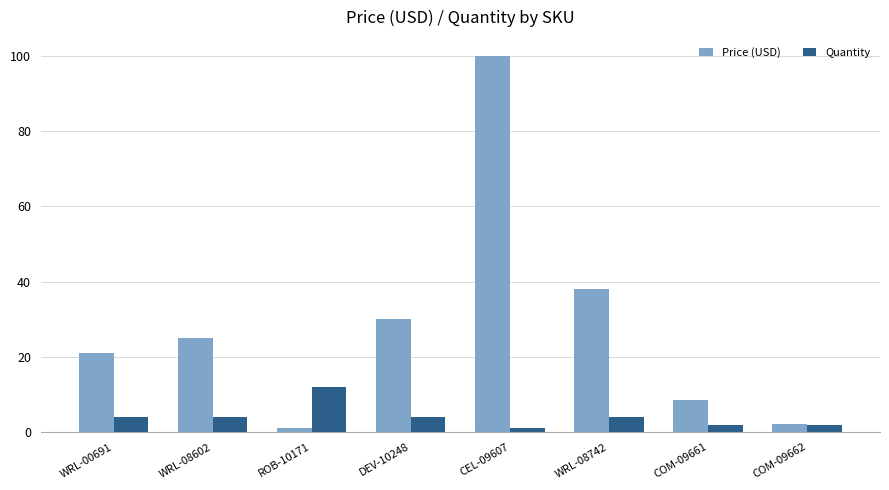

At which label does Quantity reach its minimum?

CEL-09607